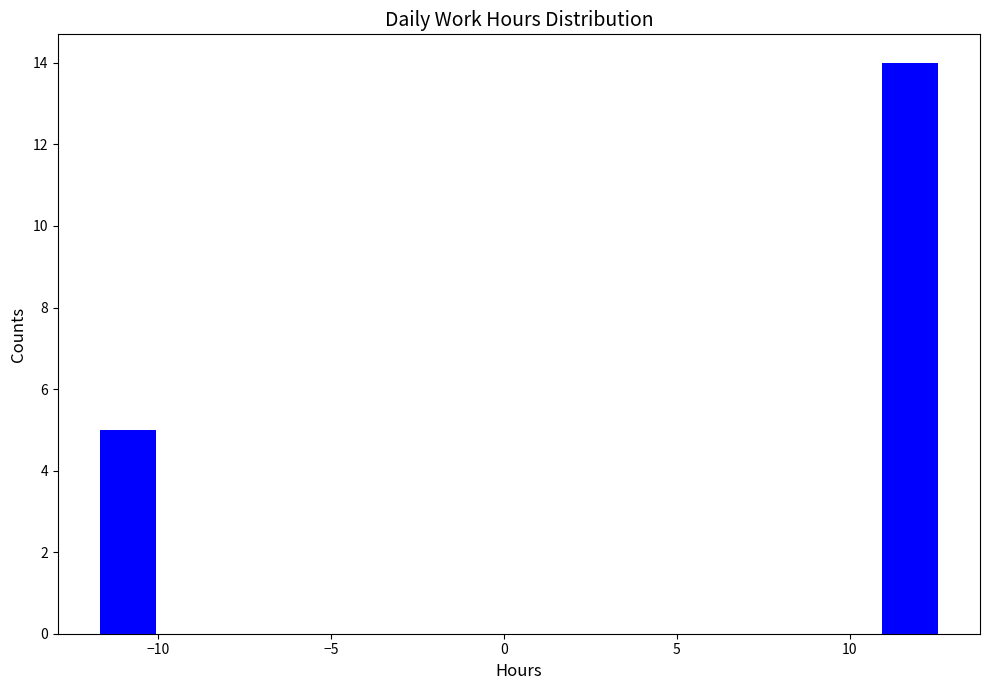

Read against the x-axis, roughly where is the centre of the tallest bar?

12.0